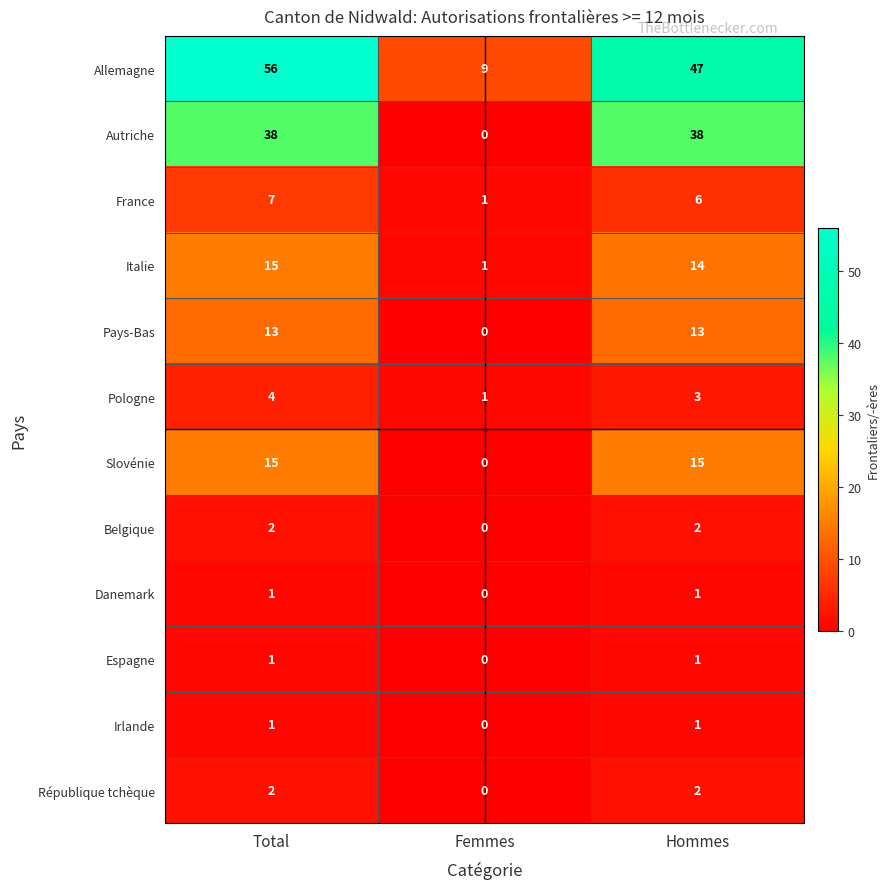

What is the difference between the highest and lowest values at Hommes?

46